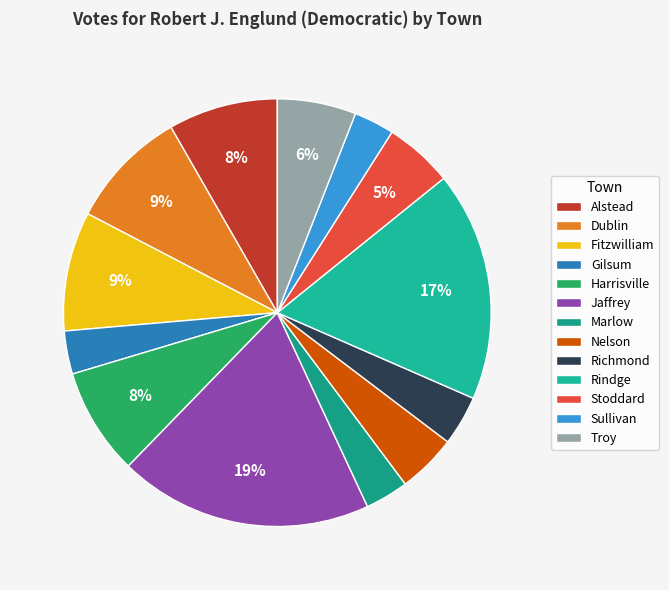

To the nearest percent, what percentage of the pie is Gilsum?

3%